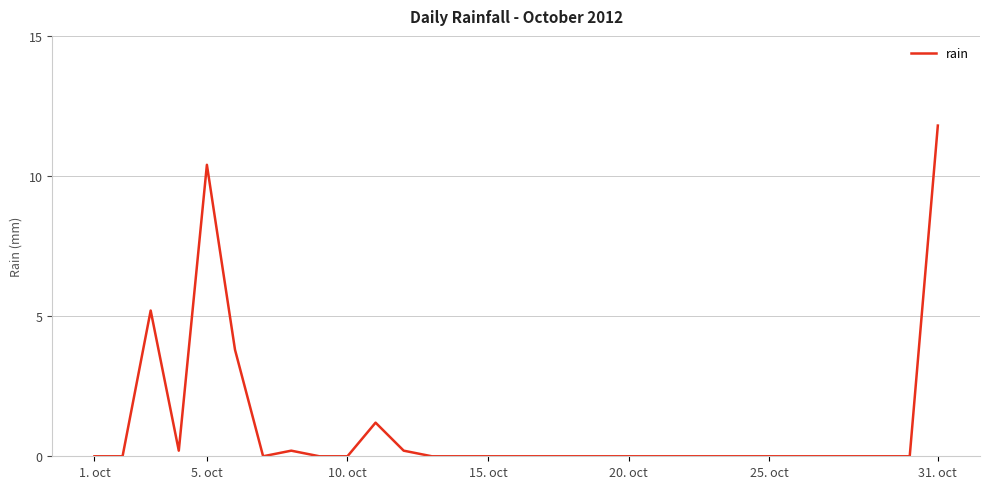

Reading left to right, transcribe all the data shown in this chart.

0.0	0.0	5.2	0.2	10.4	3.8	0.0	0.2	0.0	0.0	1.2	0.2	0.0	0.0	0.0	0.0	0.0	0.0	0.0	0.0	0.0	0.0	0.0	0.0	0.0	0.0	0.0	0.0	0.0	0.0	11.8